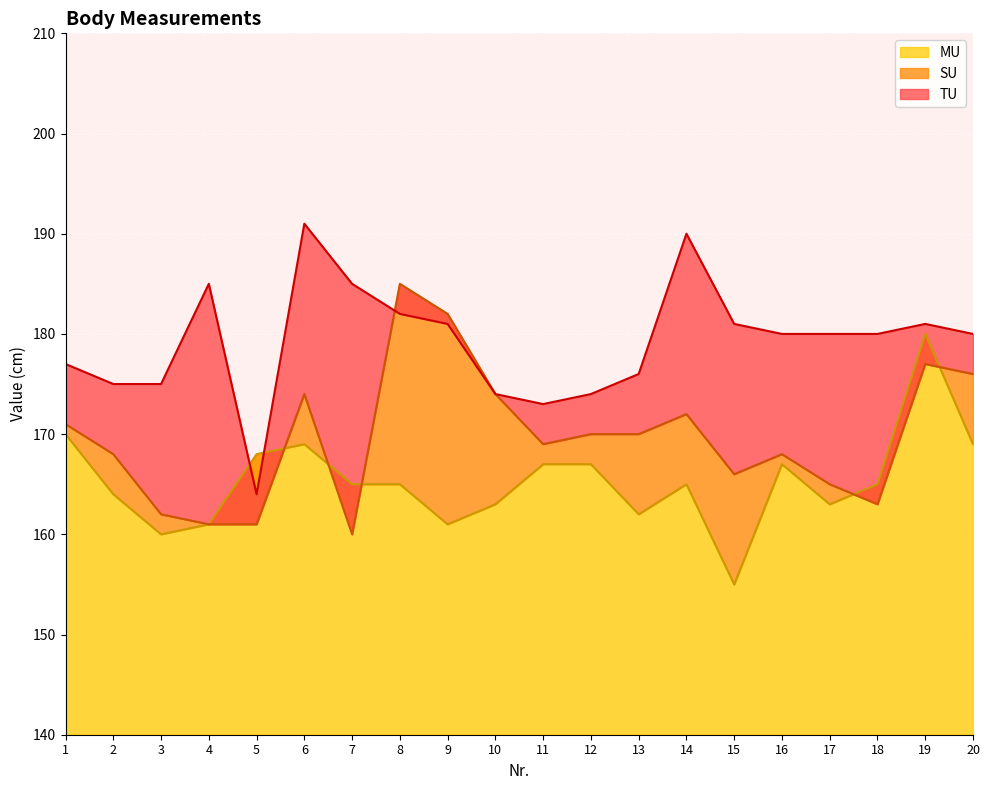

How many values in the TU series exceed 180?

8